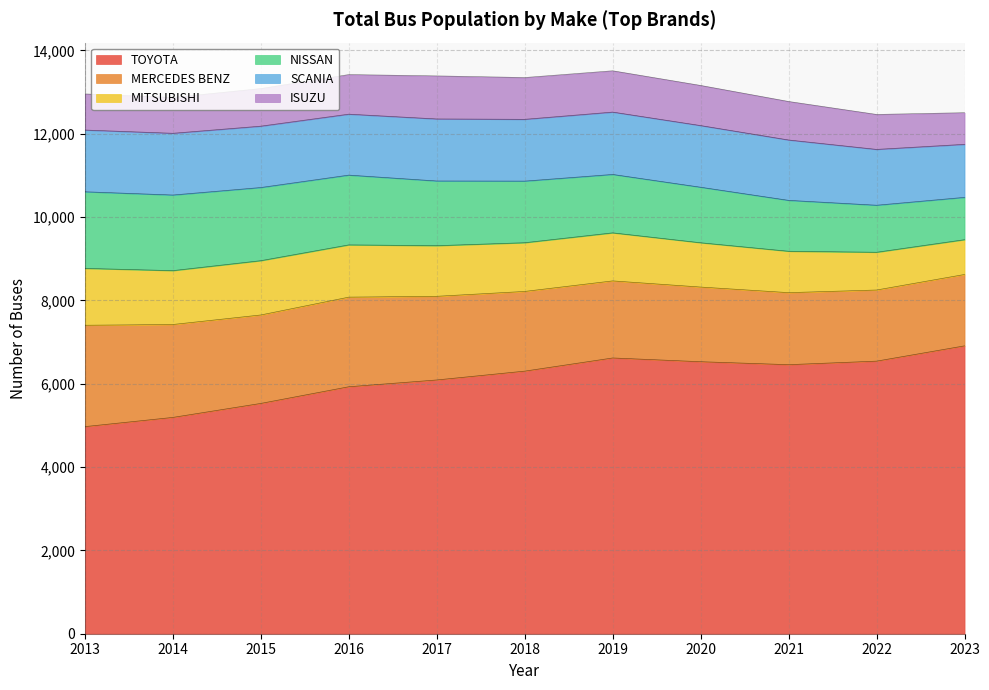

What is the approximate value of NISSAN at 2013, to the nearest 100?

1800